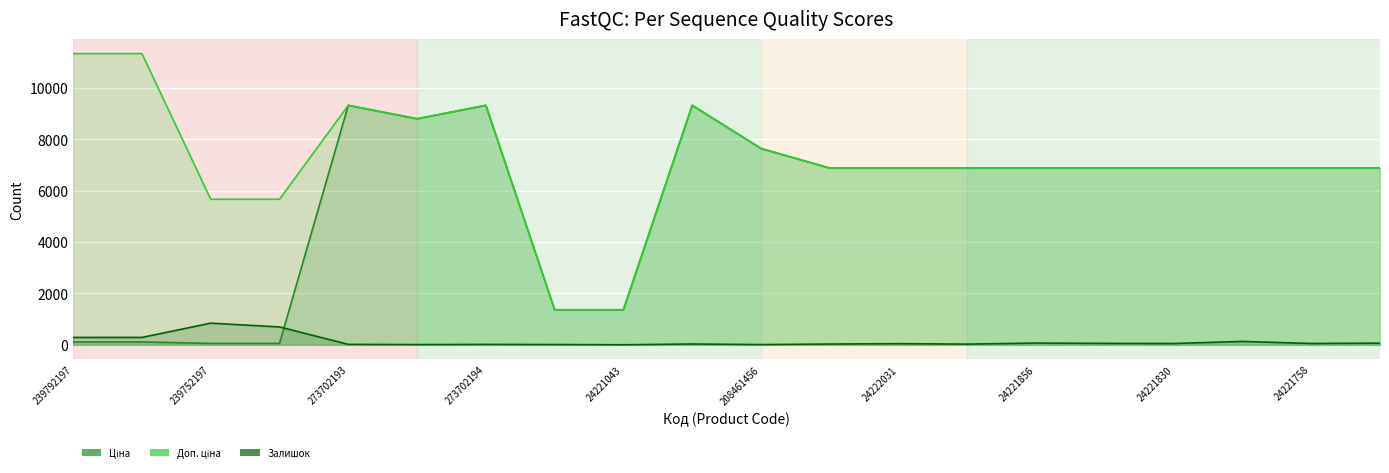

Rank the series at 239792196 from lowest to highest value.

Ціна, Залишок, Доп. ціна